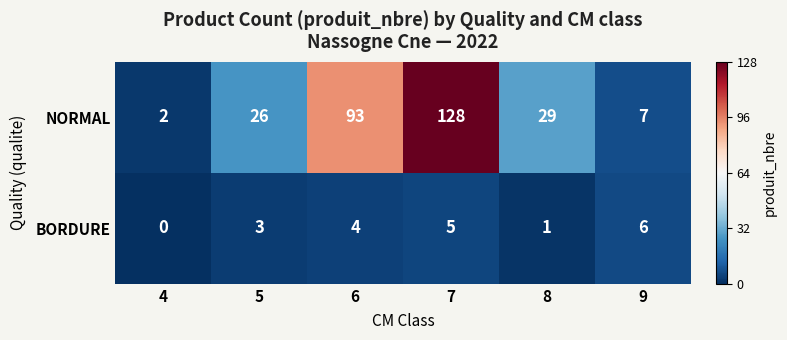

Which series has the widest spread of values?

NORMAL